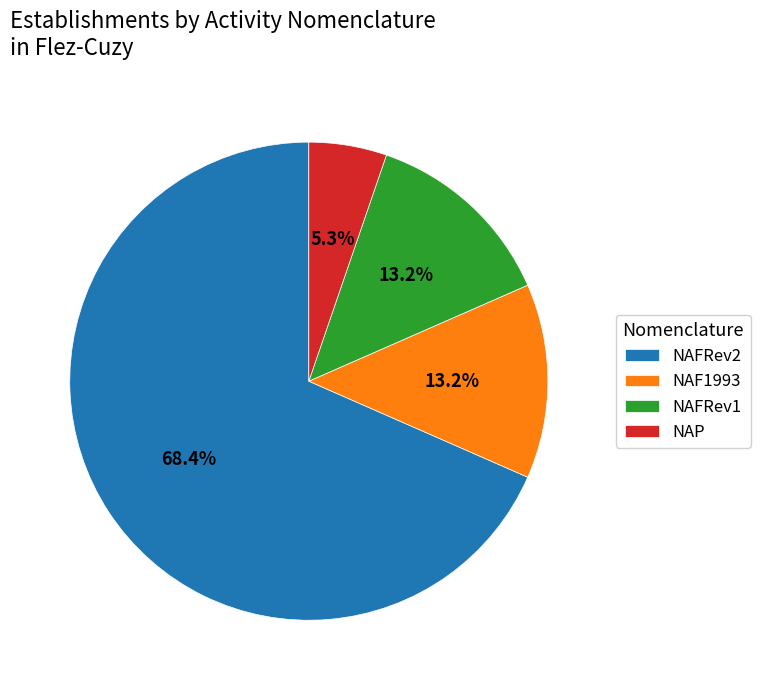

Do NAFRev2 and NAP together represent more than half of the pie?

Yes